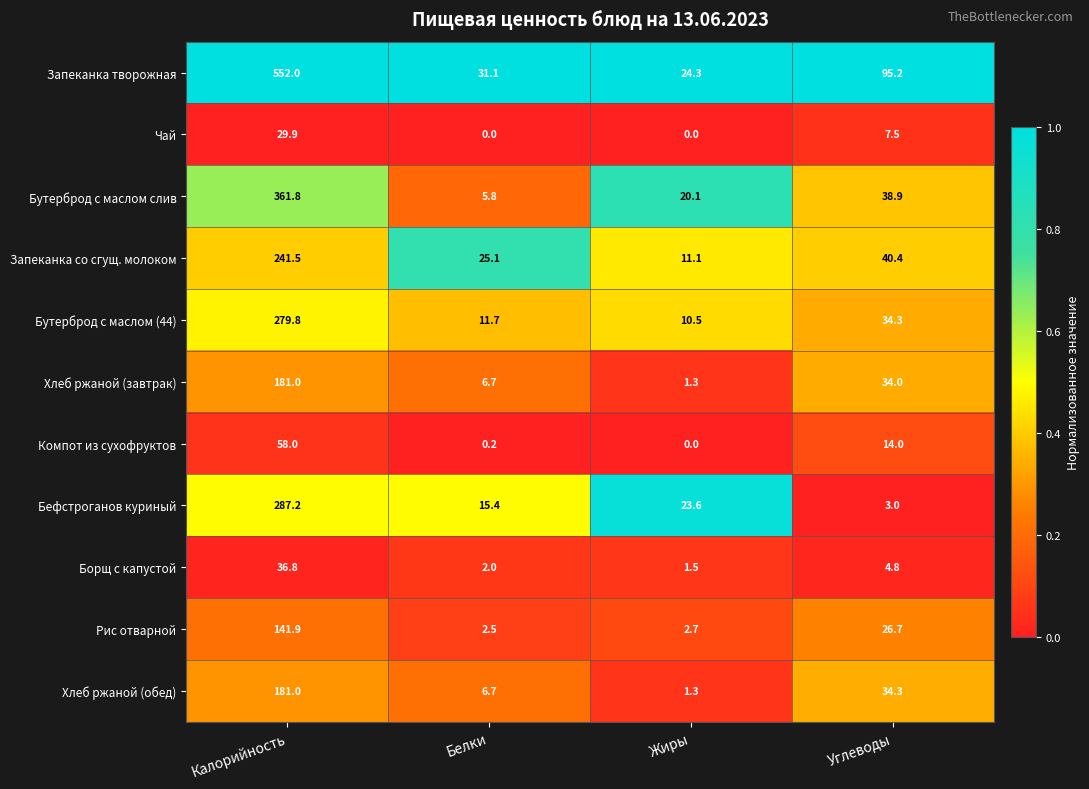

At which category is the sum across all series the highest?

Калорийность